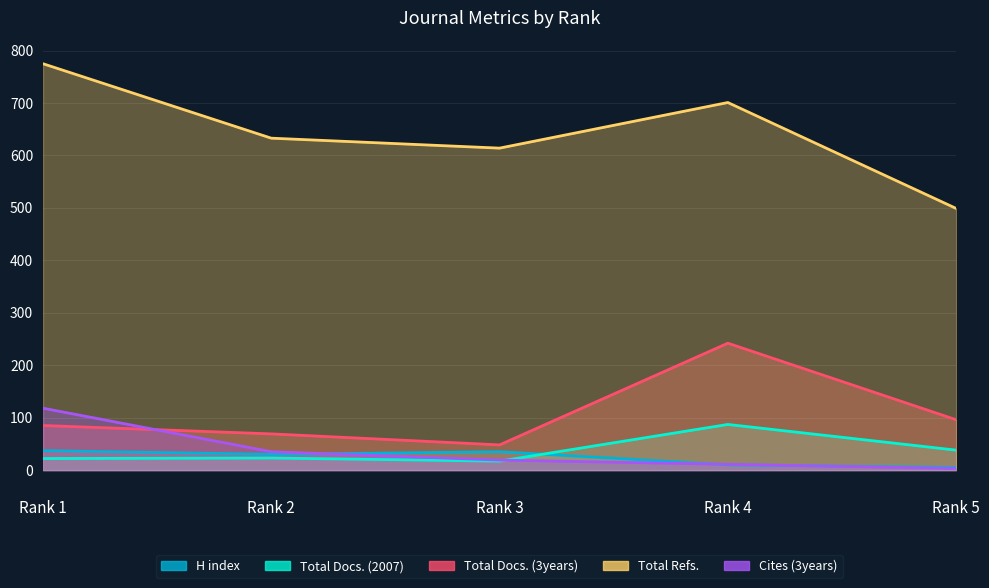

Between Rank 3 and Rank 5, which is larger?

Rank 3